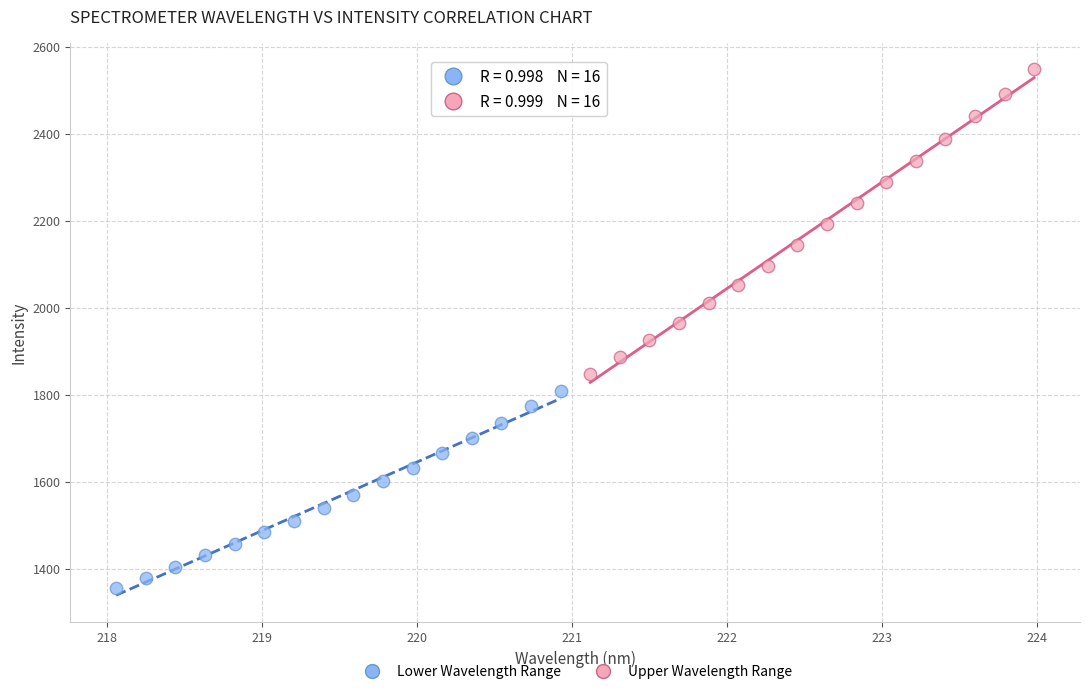

What are all the series names shown in the legend?

Lower Wavelength Range, Upper Wavelength Range